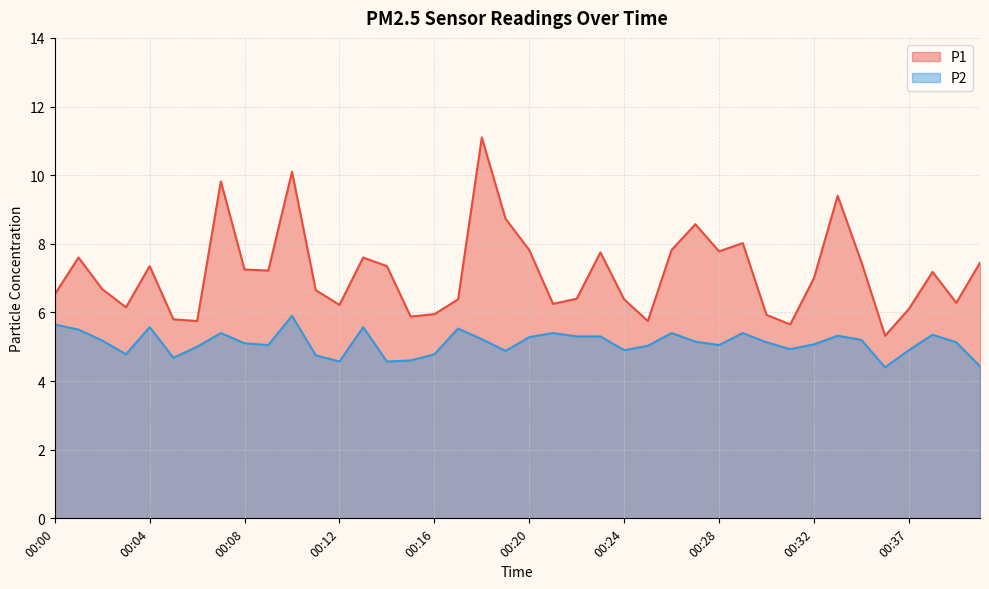

What is the maximum value for P1?

11.1